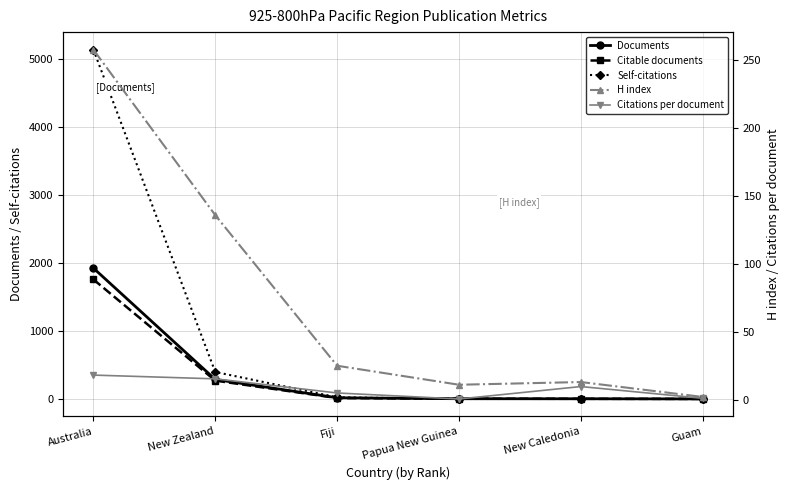

What value does the Self-citations series have at New Caledonia?

1.0